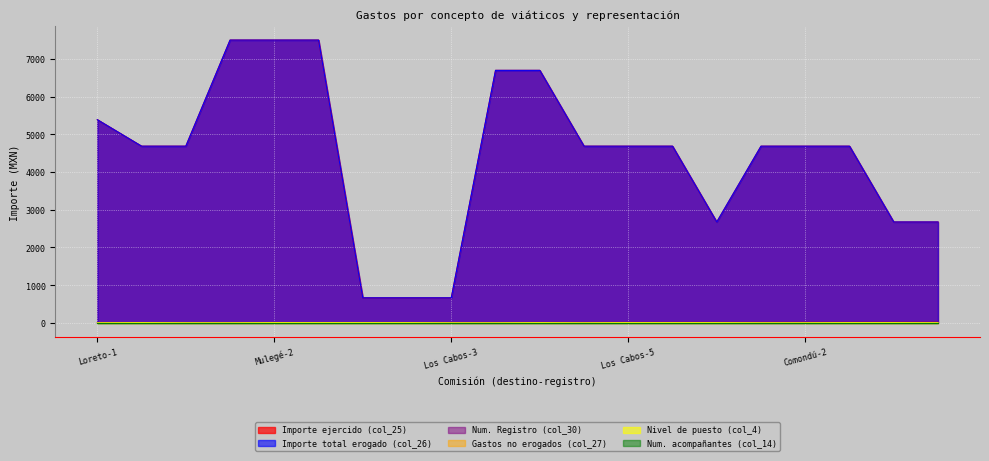

Which has a higher value, Mulegé-2 or Los Cabos-6?

Mulegé-2